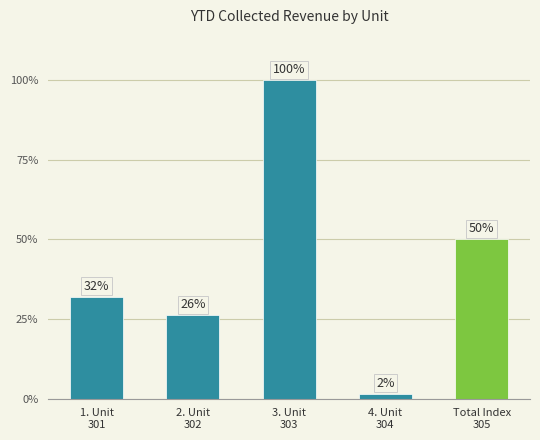

What position from the left is 1. Unit
301?

1